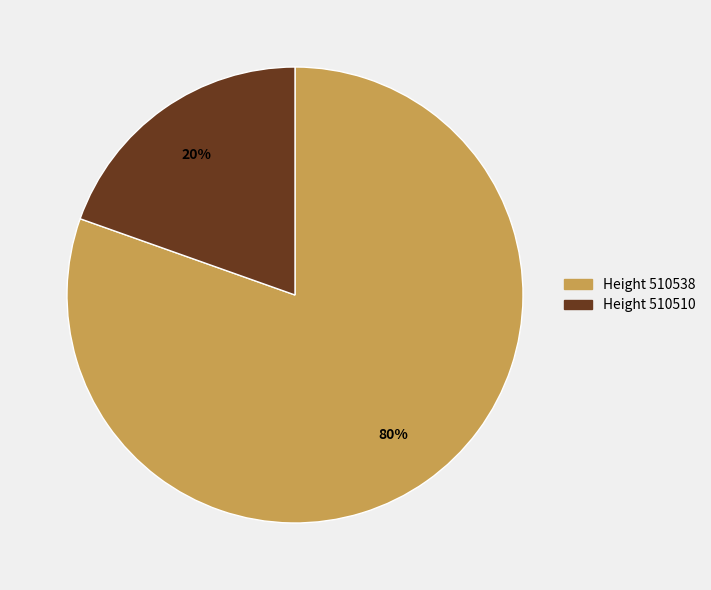

How many segments does this pie chart have?

2